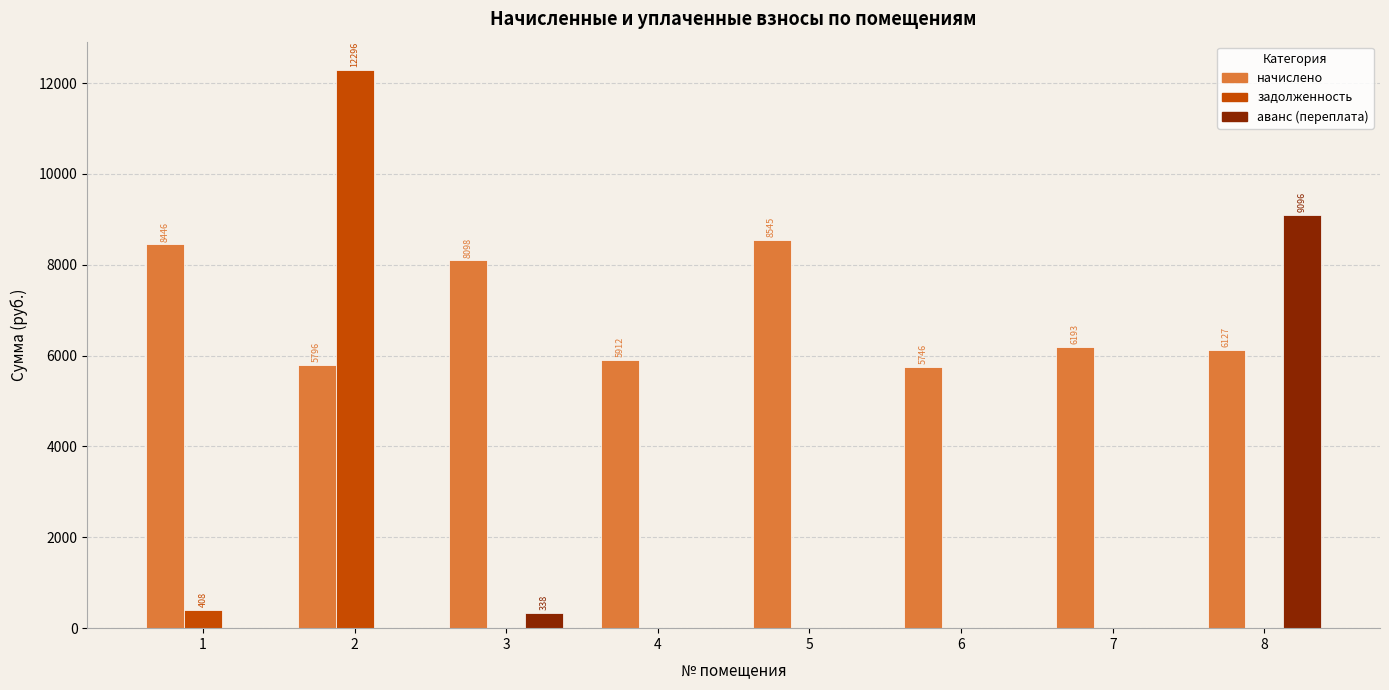

Is the value of аванс (переплата) at 2 greater than the value of начислено at 7?

No